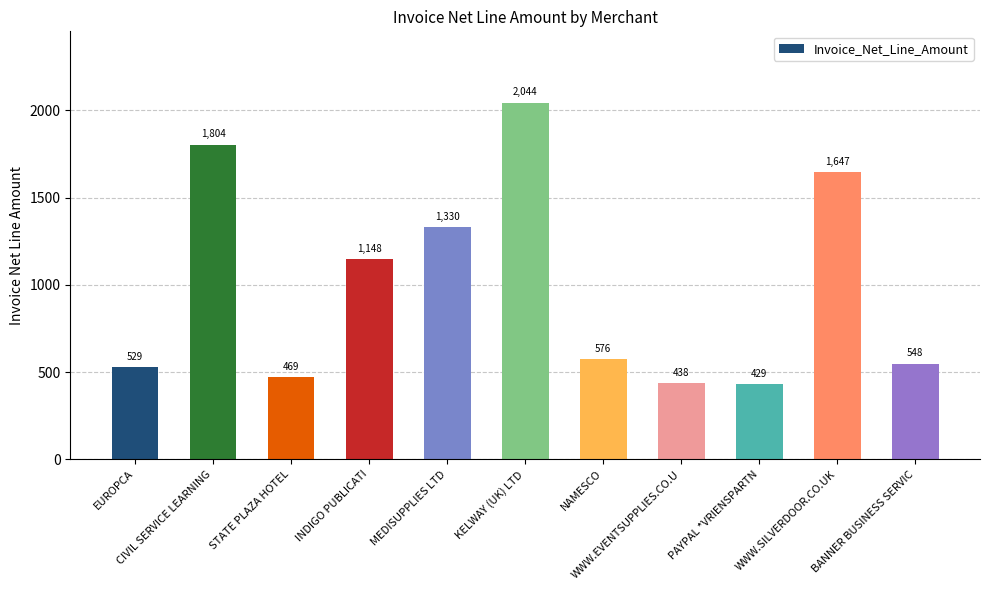

Is it true that the value at PAYPAL *VRIENSPARTN is 702.8?

False